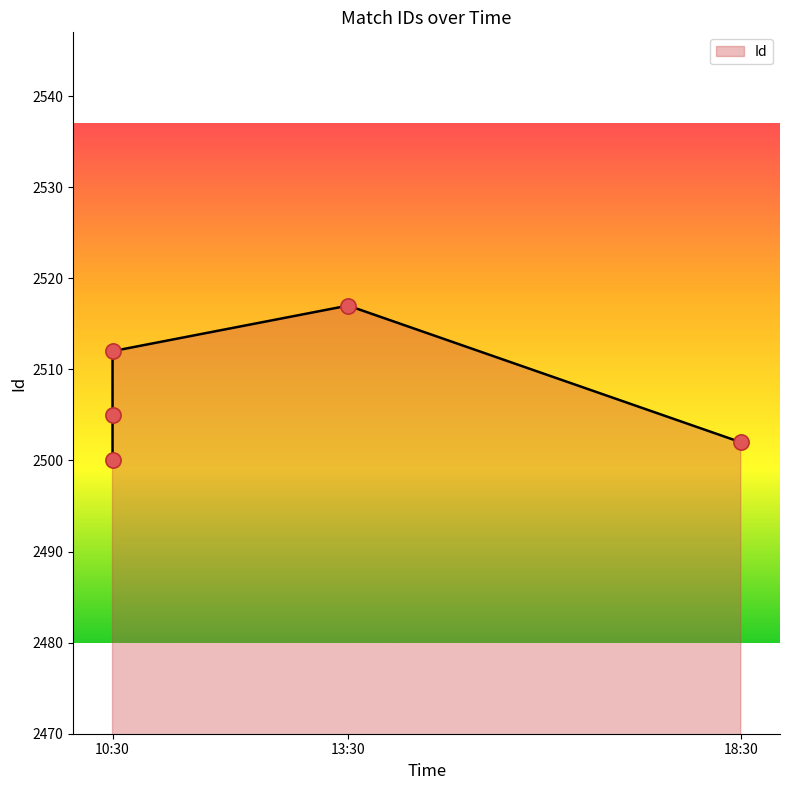

What is the change in value from 10:30 to 10:30?

-5